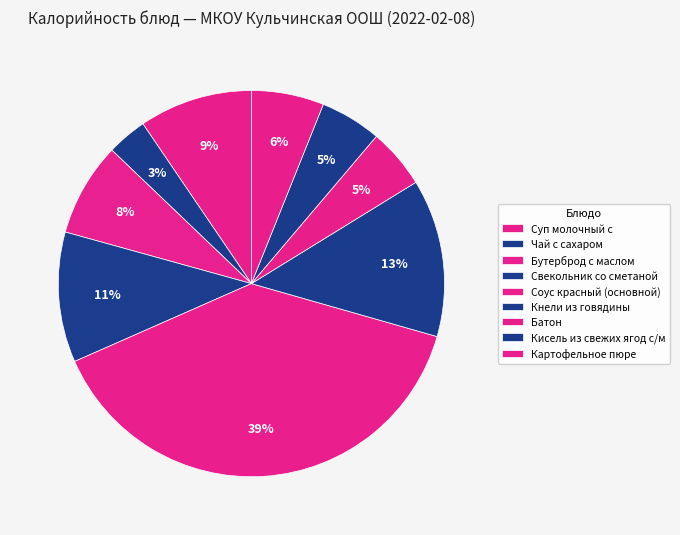

Is Свекольник со сметаной the majority of the pie?

No